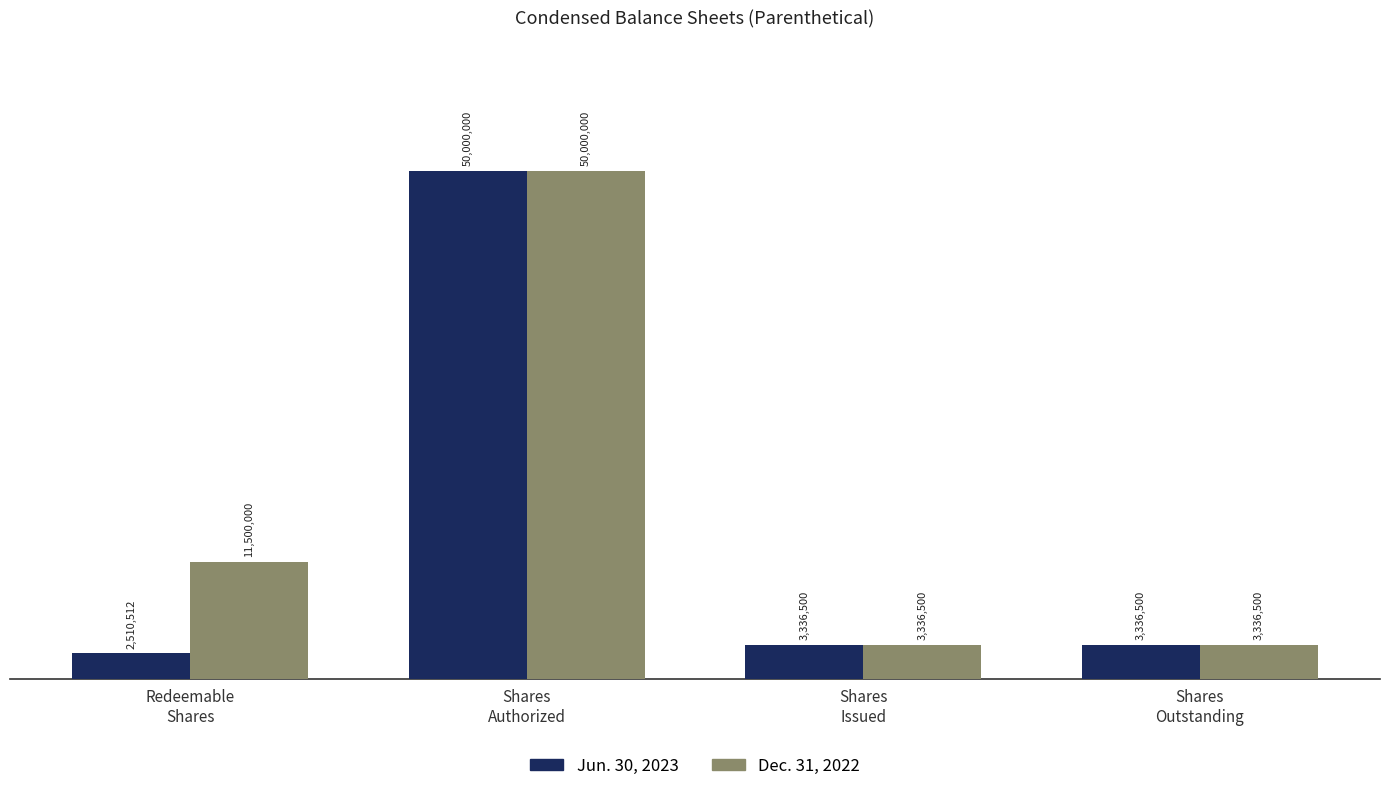

Which category has the lowest value in the Jun. 30, 2023 series?

Redeemable
Shares